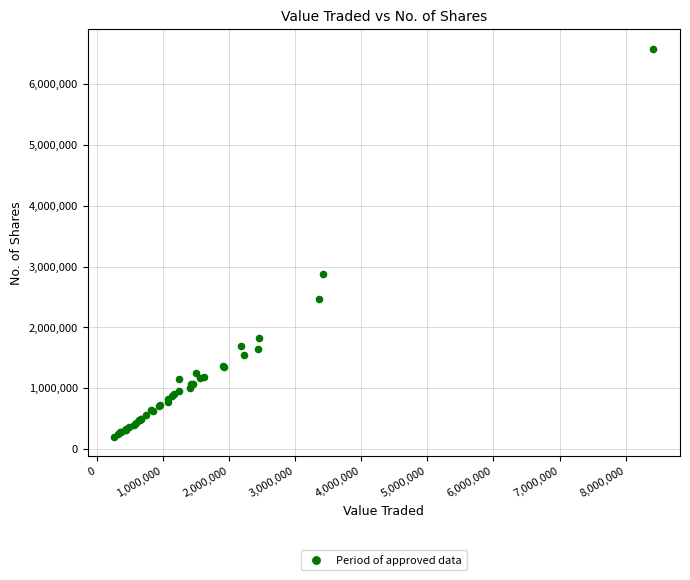

What Y value in the scatter plot is closest to 3393353?

2870390